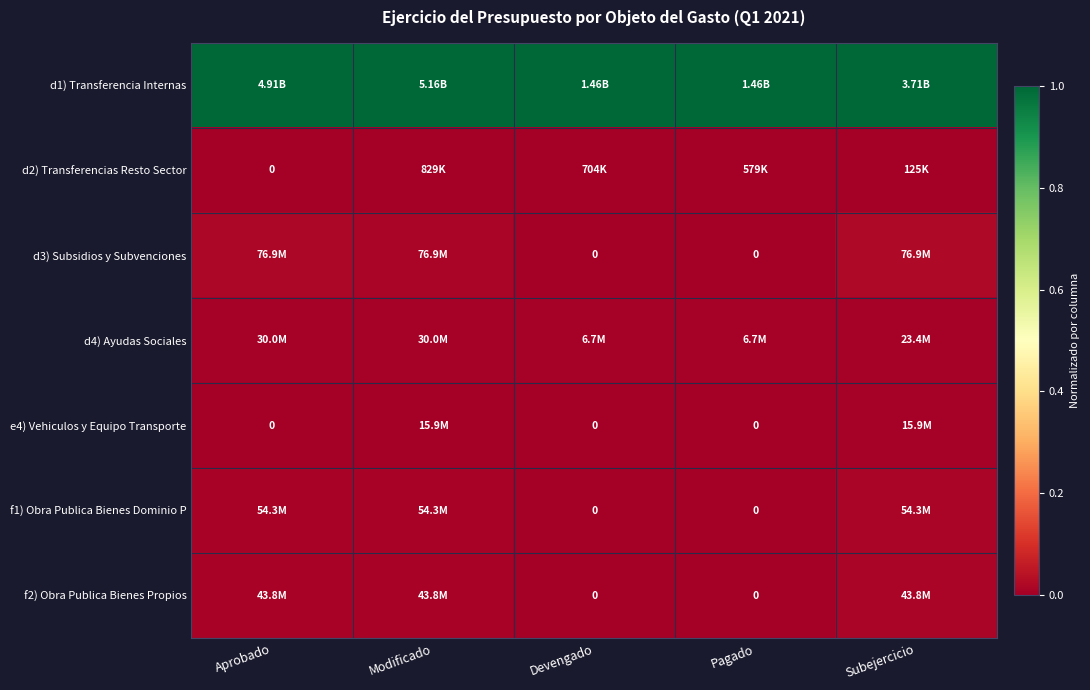

Rank the series by their maximum value, from lowest to highest.

d2) Transferencias Resto Sector, e4) Vehiculos y Equipo Transporte, d4) Ayudas Sociales, f2) Obra Publica Bienes Propios, f1) Obra Publica Bienes Dominio P, d3) Subsidios y Subvenciones, d1) Transferencia Internas